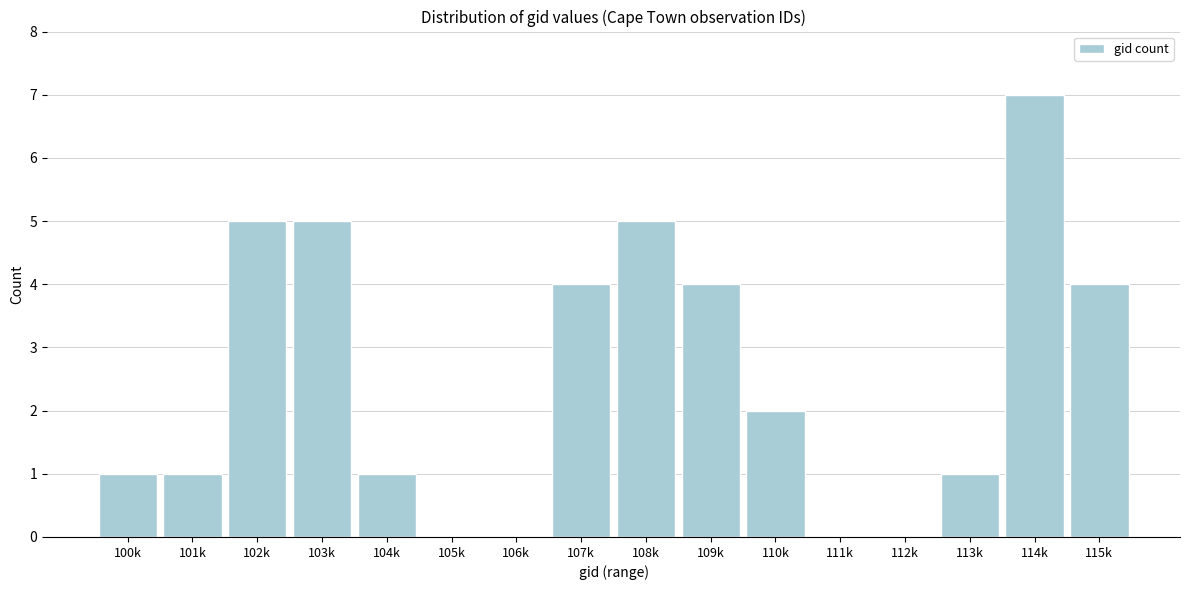

Reading right to left, extract all data points from this chart.

115k=4	114k=7	113k=1	112k=0	111k=0	110k=2	109k=4	108k=5	107k=4	106k=0	105k=0	104k=1	103k=5	102k=5	101k=1	100k=1